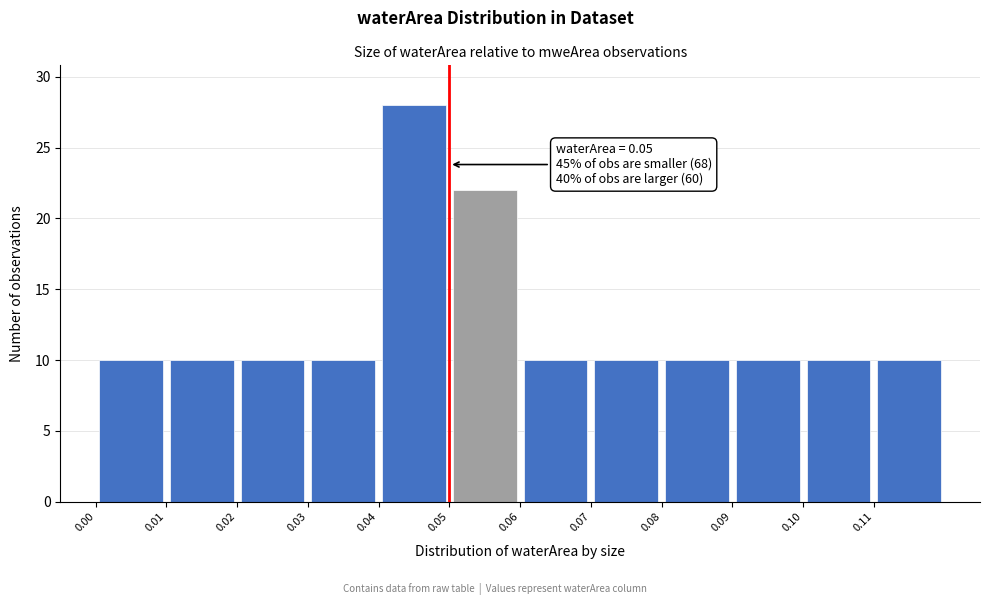

Which range on the x-axis has the tallest bar?

0.04 to 0.05